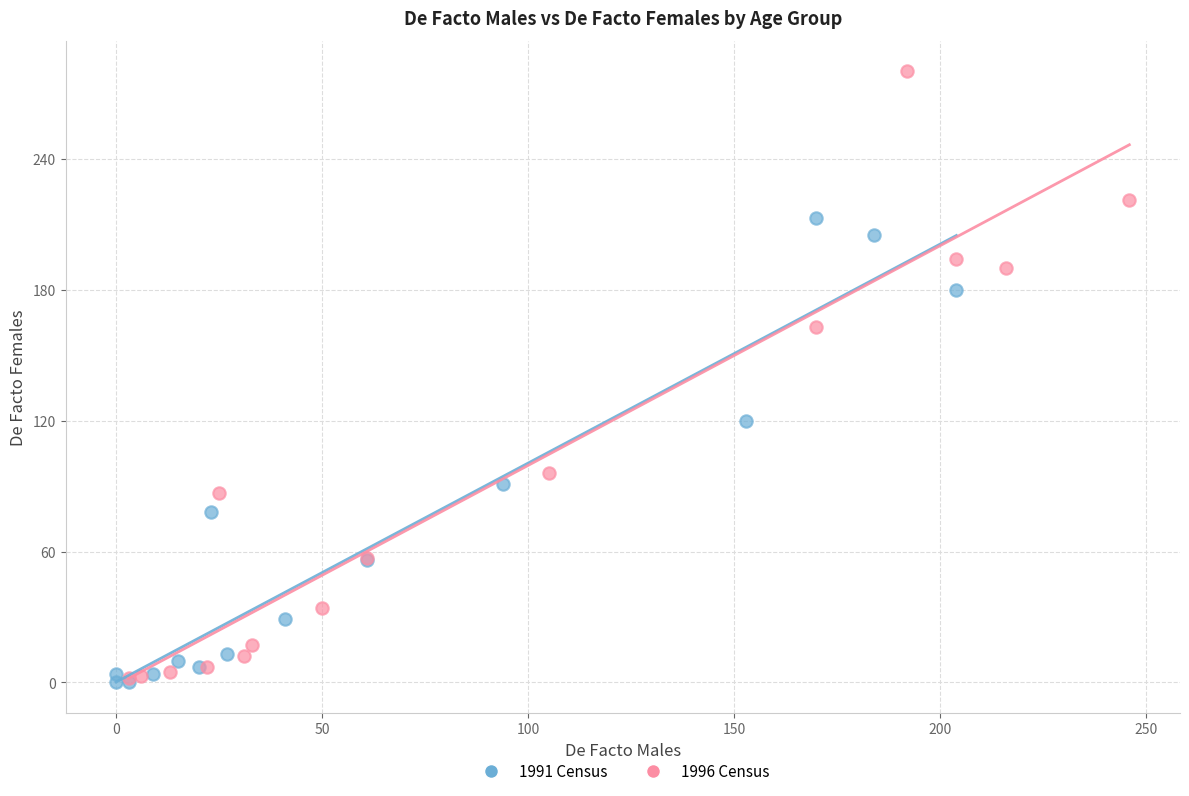

Which series contains the highest Y value?

1996 Census